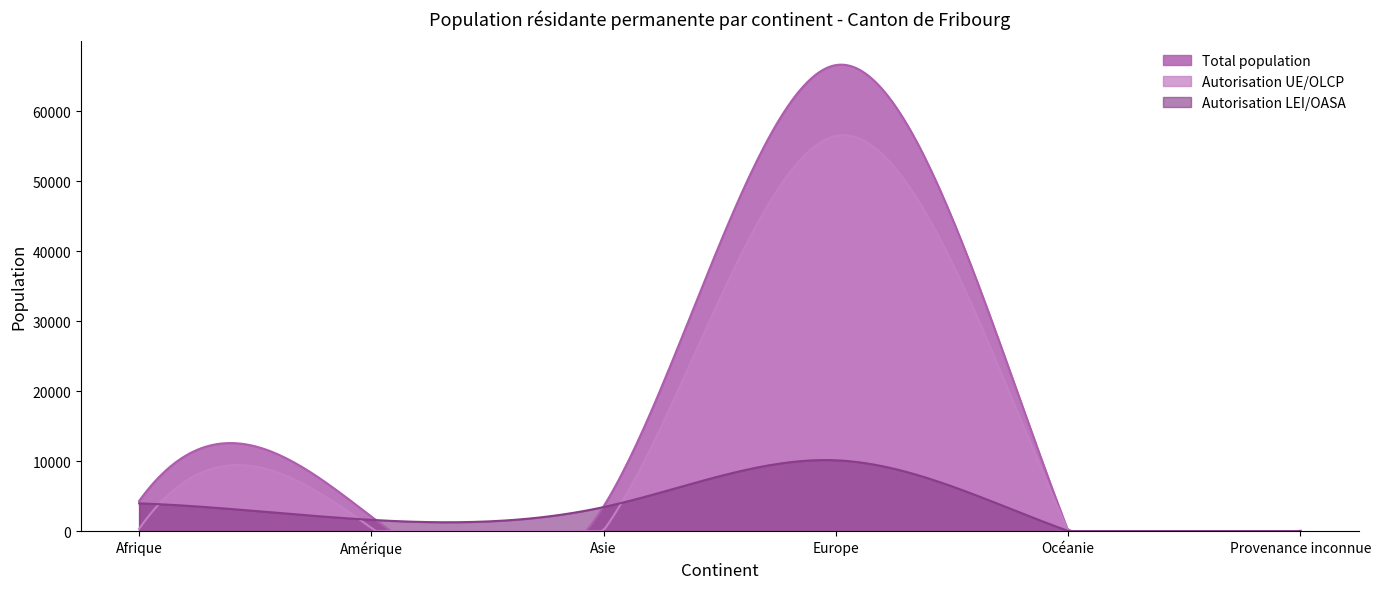

In Autorisation LEI/OASA, how many points are lower than both neighbors (excluding endpoints)?

2